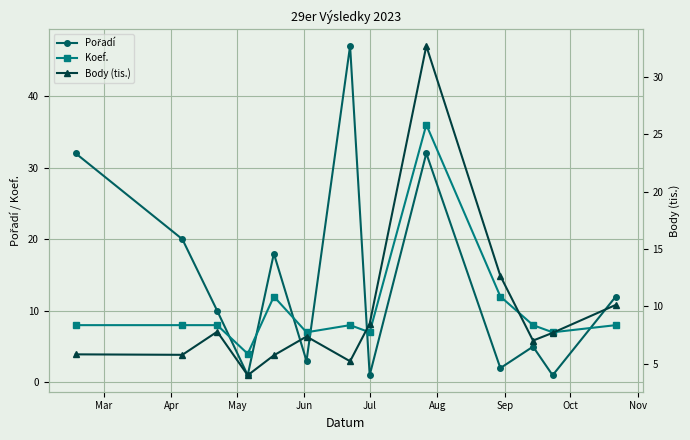

What is the highest value of the Koef. series?

36